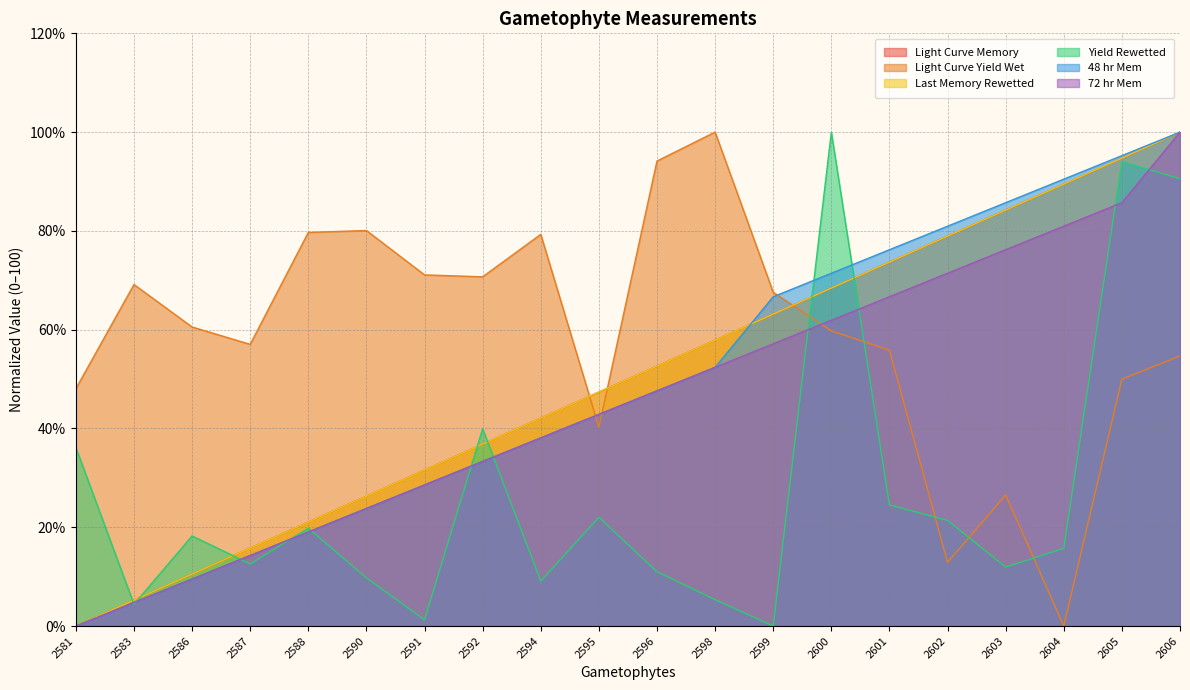

True or false: 72 hr Mem and Light Curve Yield Wet cross at least once.

True